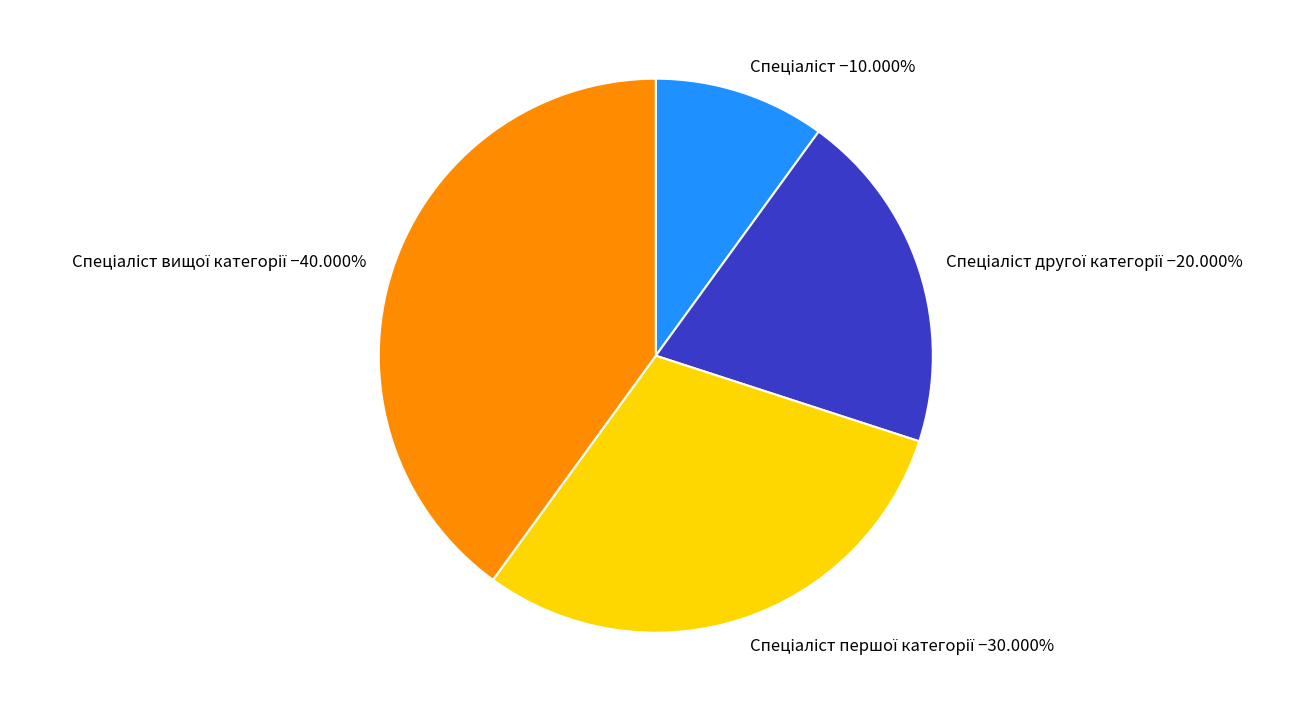

To the nearest percent, what is the difference between the largest and smallest slice percentages?

30%